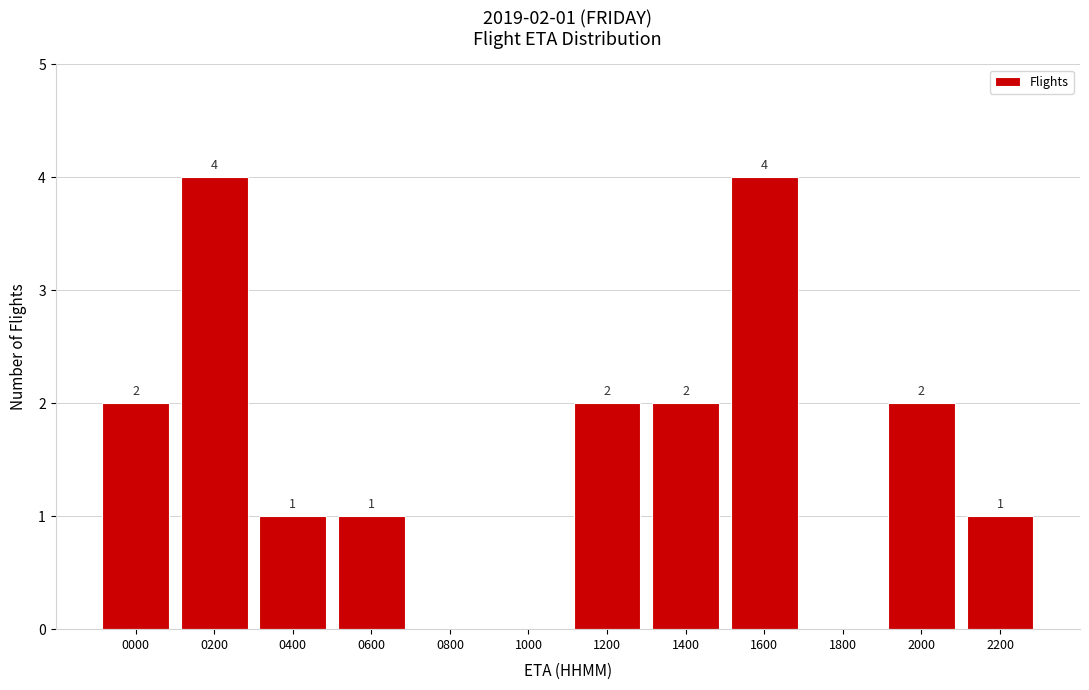

Reading left to right, list all the values displayed in this chart.

0000=2	0200=4	0400=1	0600=1	0800=0	1000=0	1200=2	1400=2	1600=4	1800=0	2000=2	2200=1